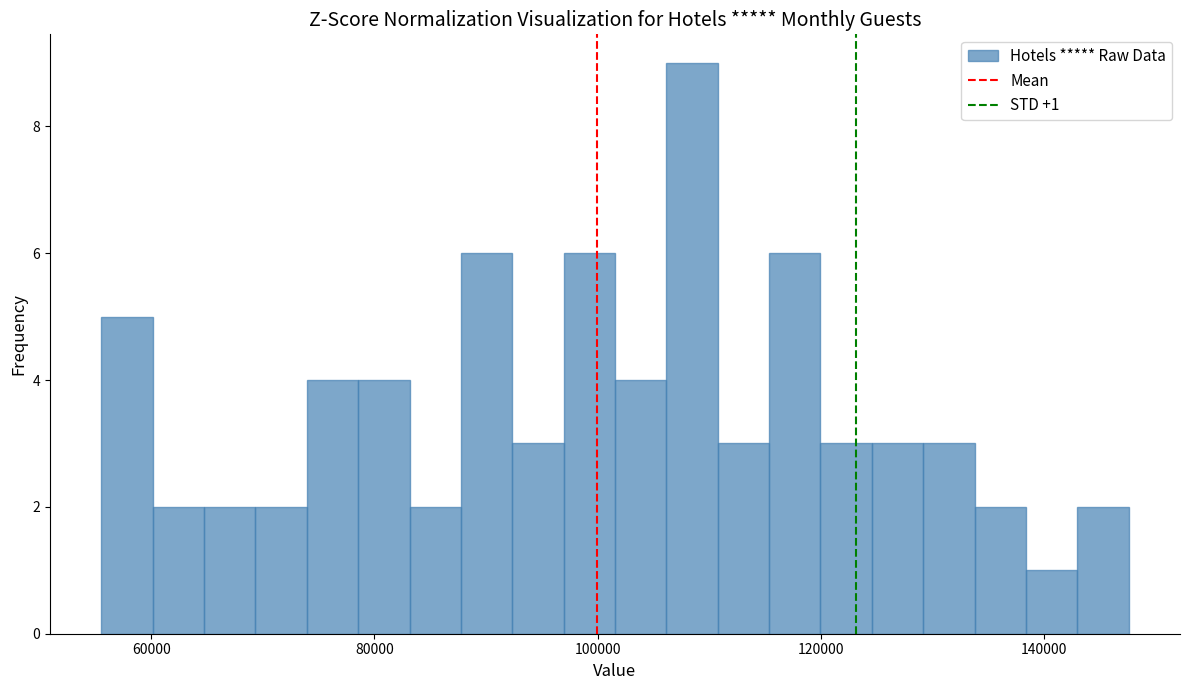

Around what value on the x-axis is the tallest bar? Give the approximate position of its centre, as read against the axis.

108000